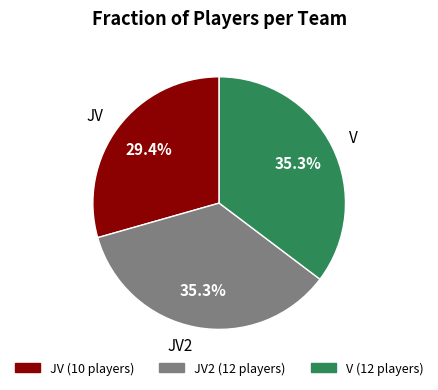

Is there any slice that represents more than half of the pie?

No